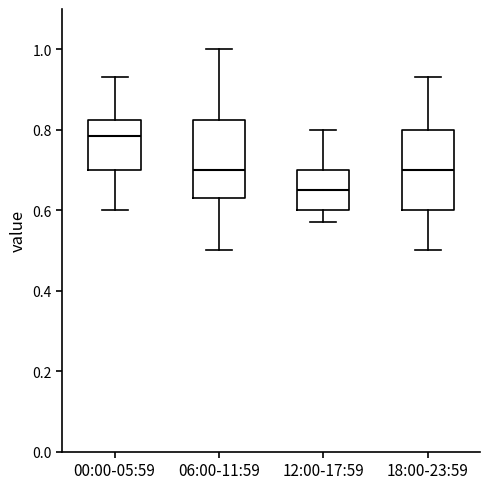

Which box's median line is the highest?

00:00-05:59